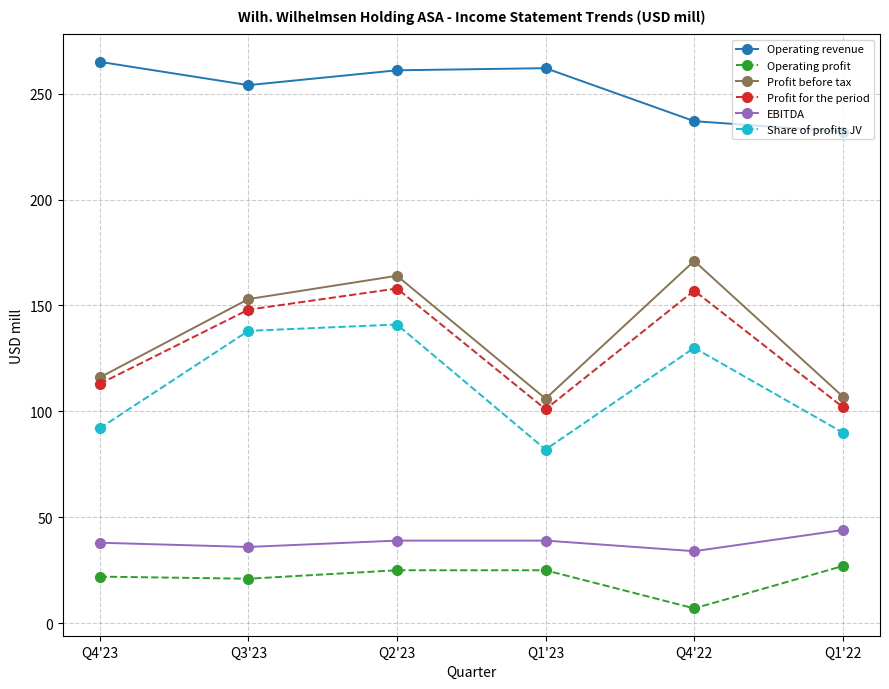

At which category does Operating revenue reach its first local valley?

Q3'23